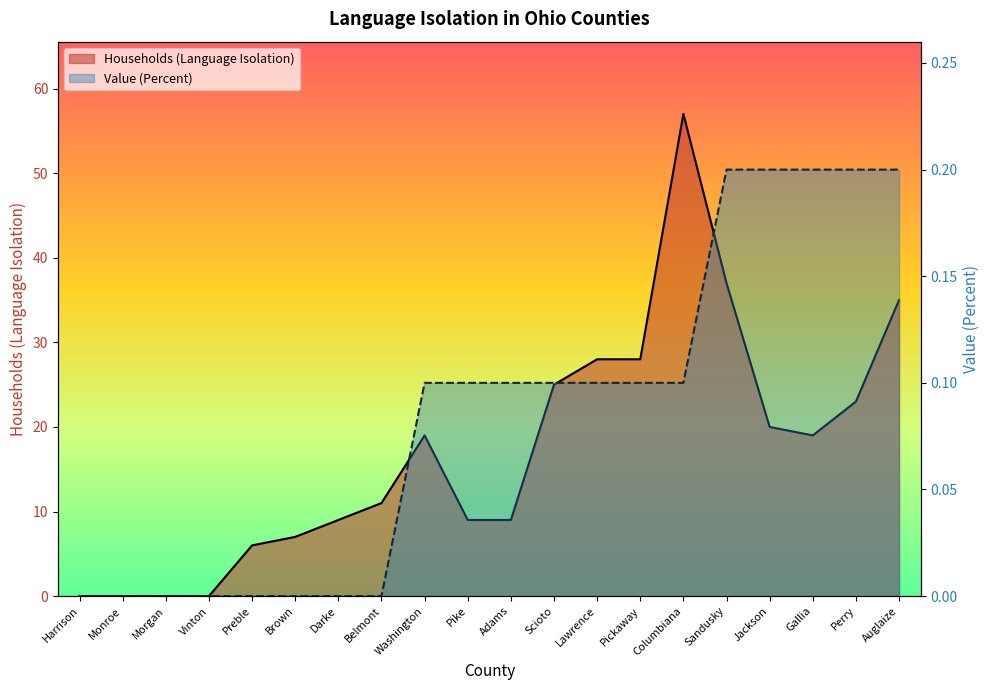

Reading left to right, transcribe all the data shown in this chart.

Households (Language Isolation): 0.0	0.0	0.0	0.0	6.0	7.0	9.0	11.0	19.0	9.0	9.0	25.0	28.0	28.0	57.0	37.0	20.0	19.0	23.0	35.0
Value (Percent): 0.0	0.0	0.0	0.0	0.0	0.0	0.0	0.0	0.1	0.1	0.1	0.1	0.1	0.1	0.1	0.2	0.2	0.2	0.2	0.2